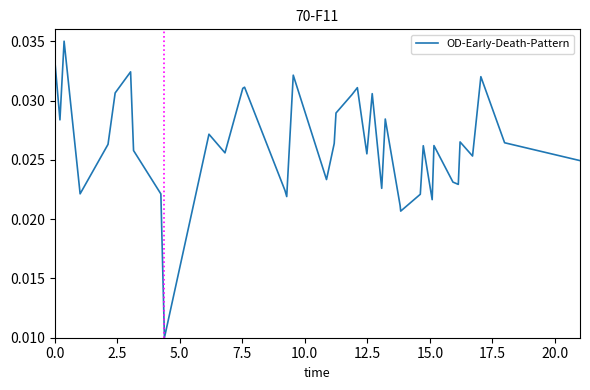

Does the chart display data point markers on the line(s)?

No